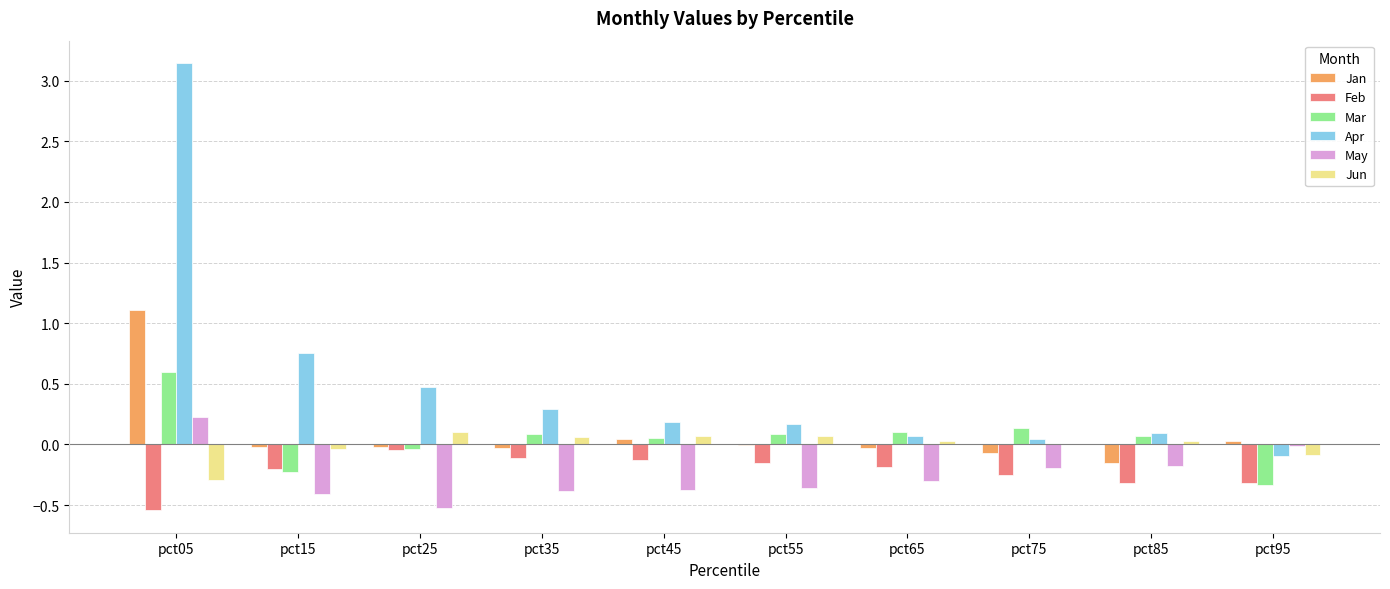

At which label does Apr first exceed 0?

pct05